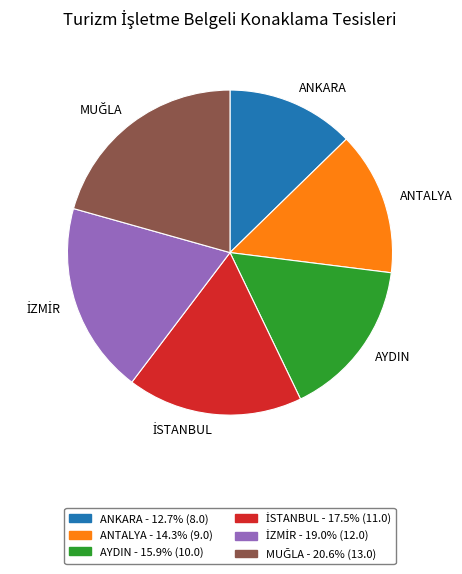

Is it true that ANTALYA is 27% of the pie?

False